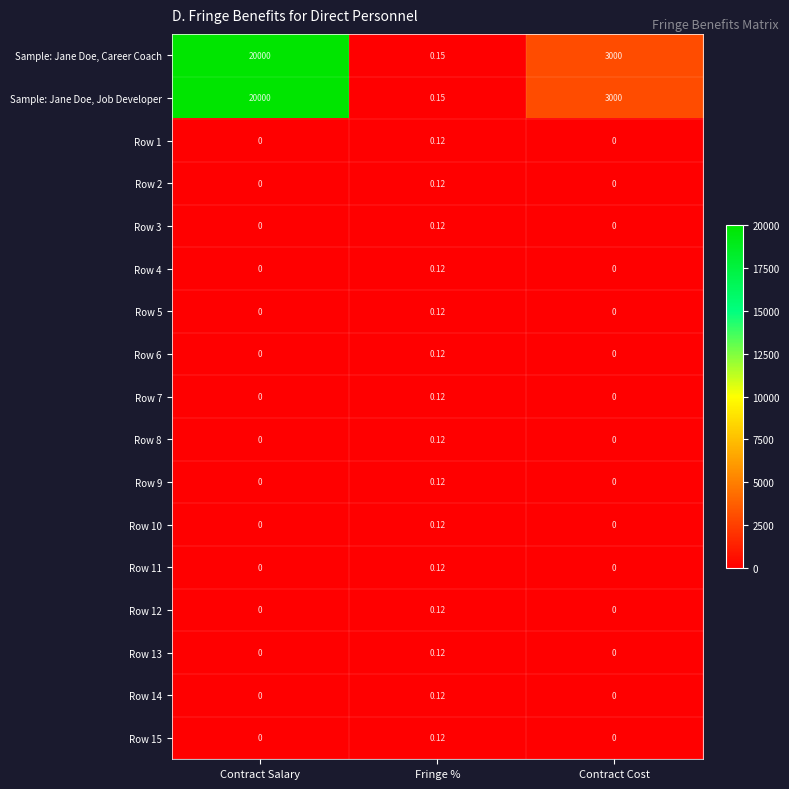

At which label is Sample: Jane Doe, Job Developer closest to 10000?

Contract Cost